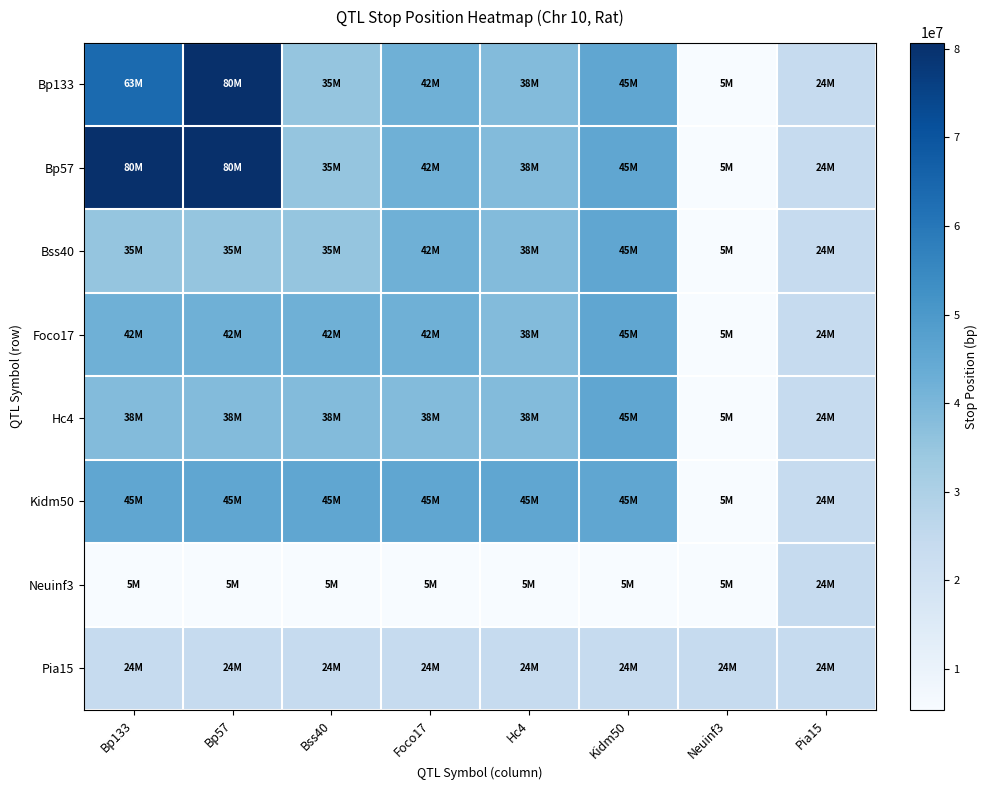

At how many categories does at least one series exceed 24629759?

6